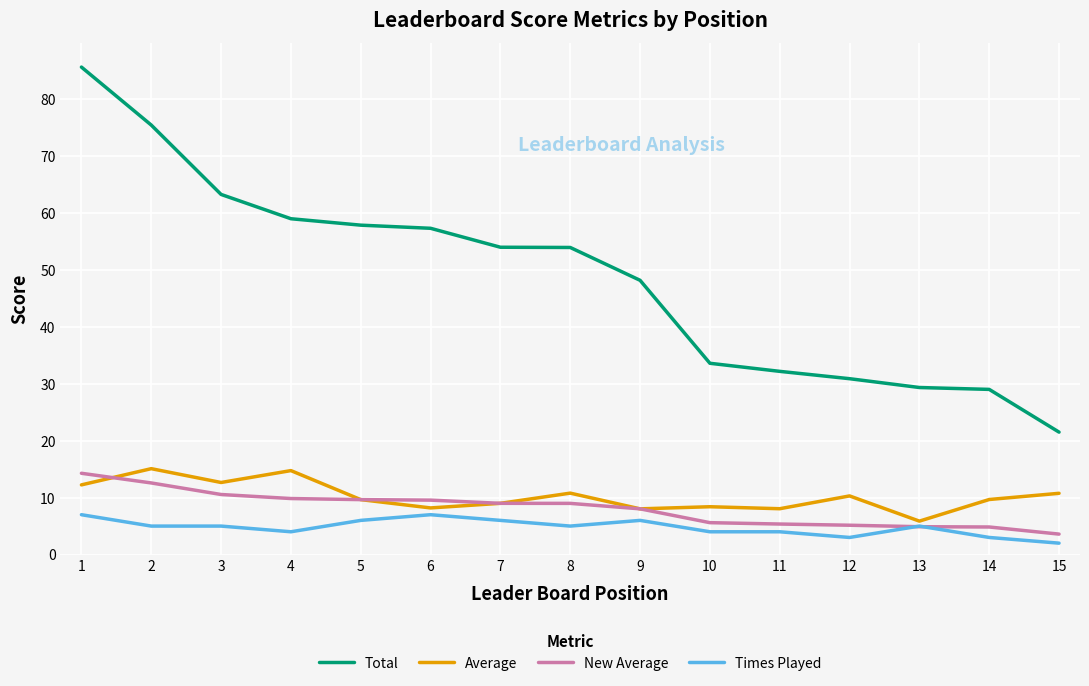

Which category has the highest value across all series?

1